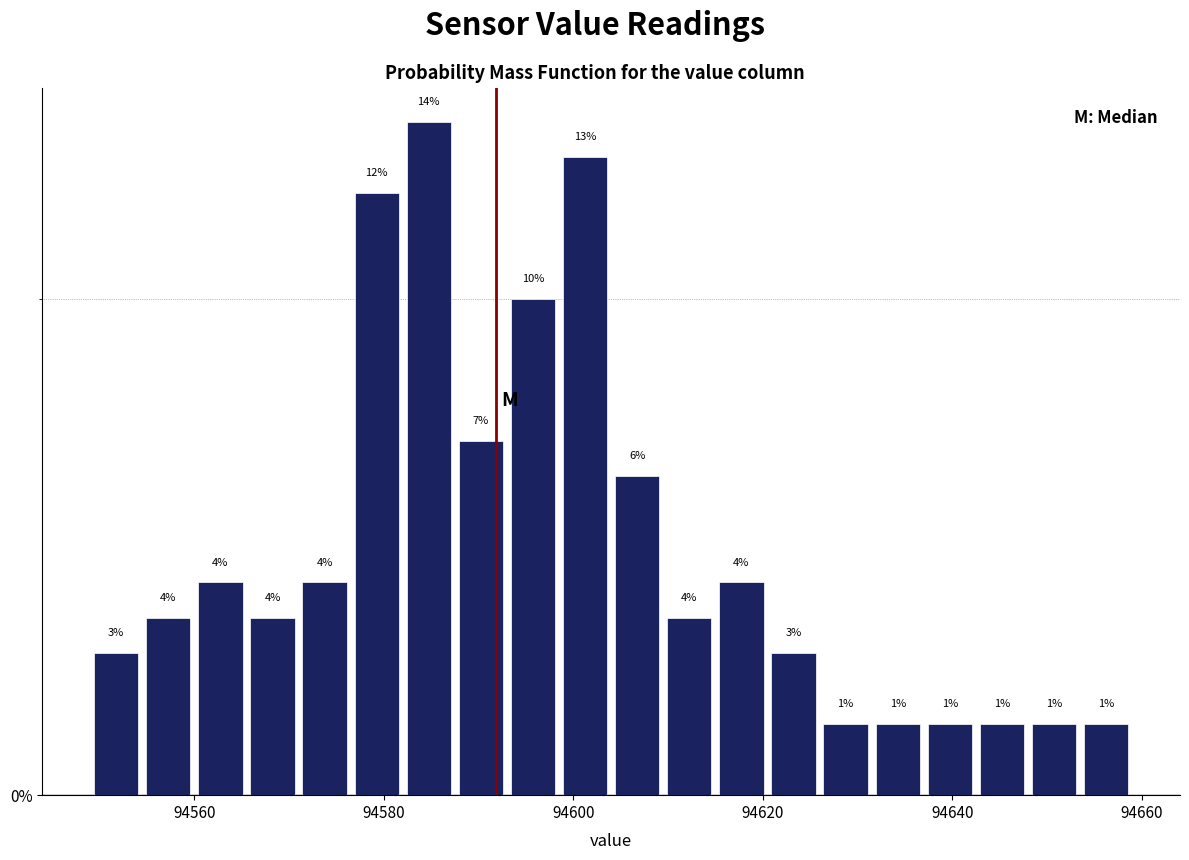

Read against the x-axis, roughly where is the centre of the tallest bar?

94584